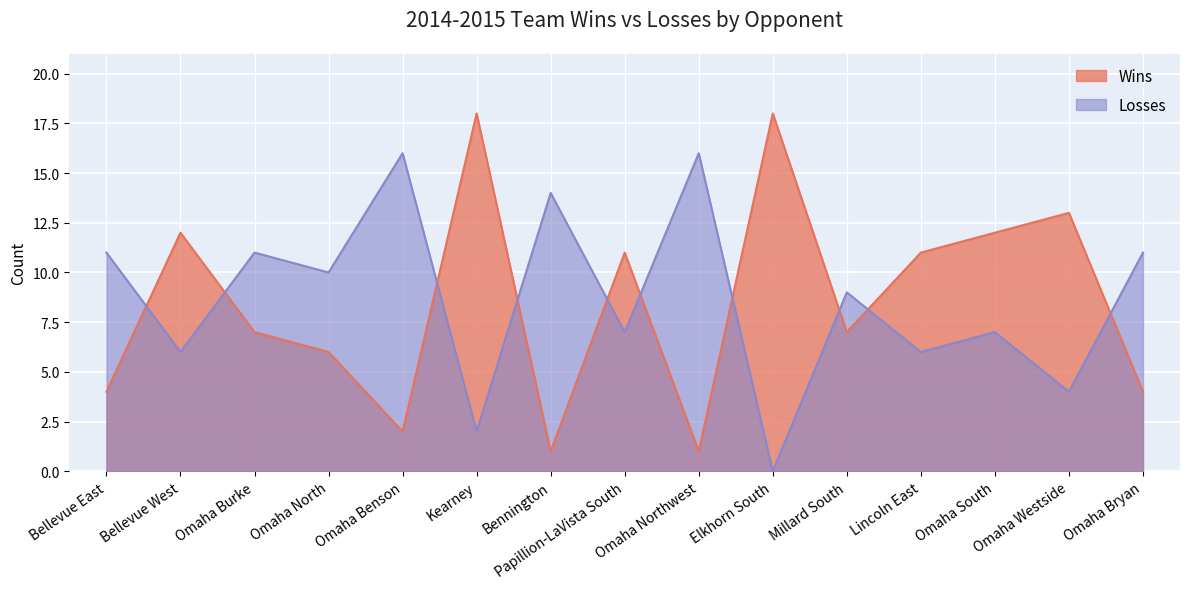

What is the difference between the Wins values at Bellevue East and Omaha North?

2